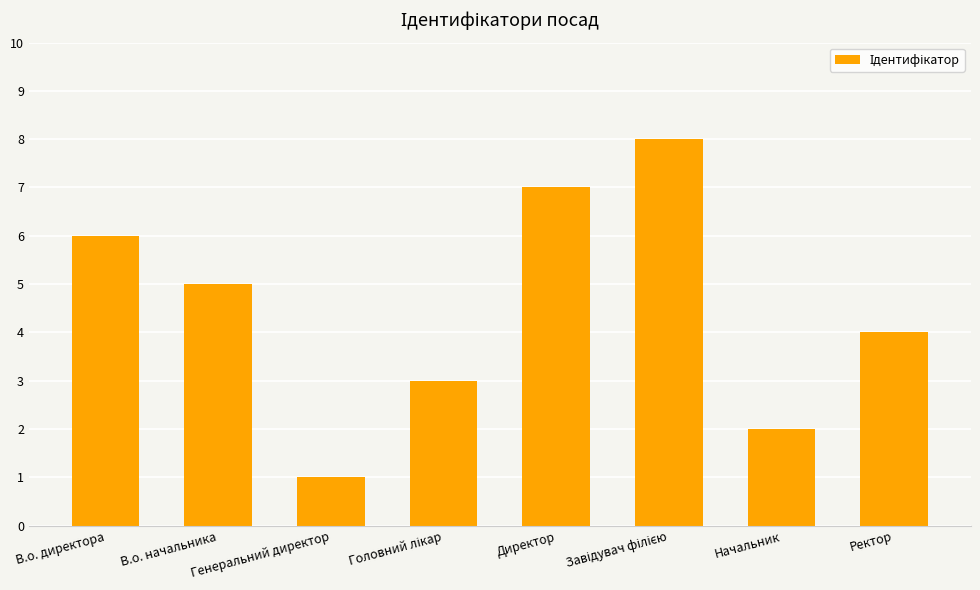

How many categories are shown in the chart?

8